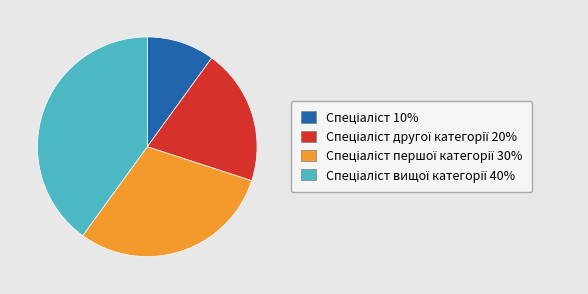

Is there any slice that represents more than half of the pie?

No